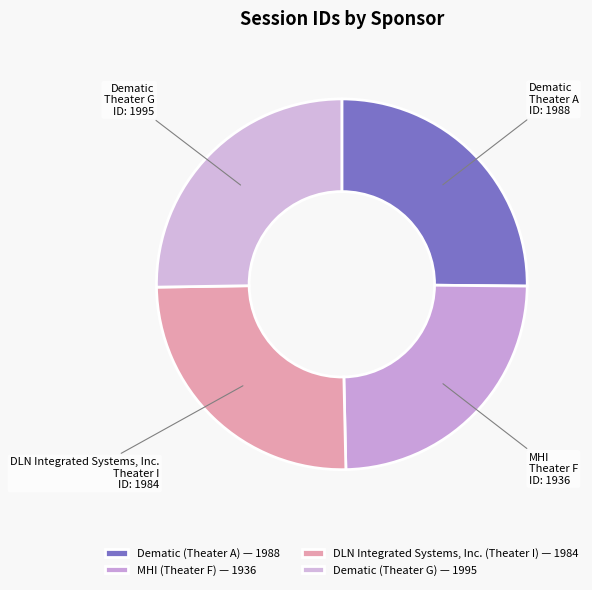

To the nearest percent, what portion does Dematic (Theater G) represent?

25%